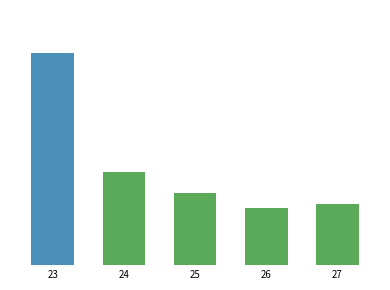

At which label is the value closest to 109364?

24